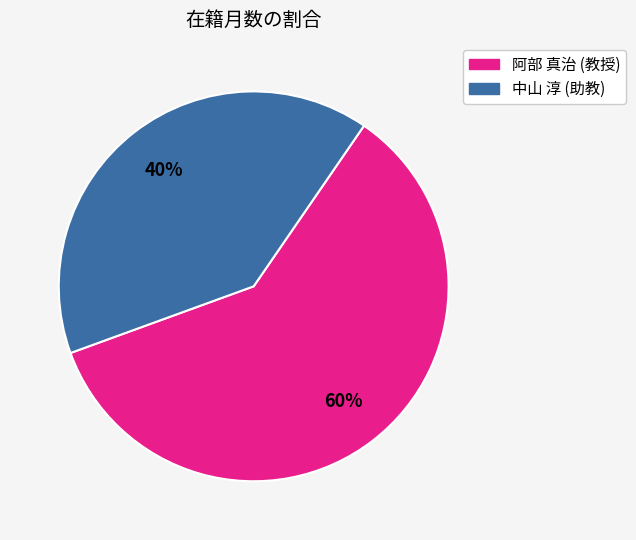

To the nearest percent, what portion does 中山 淳 (助教) represent?

40%